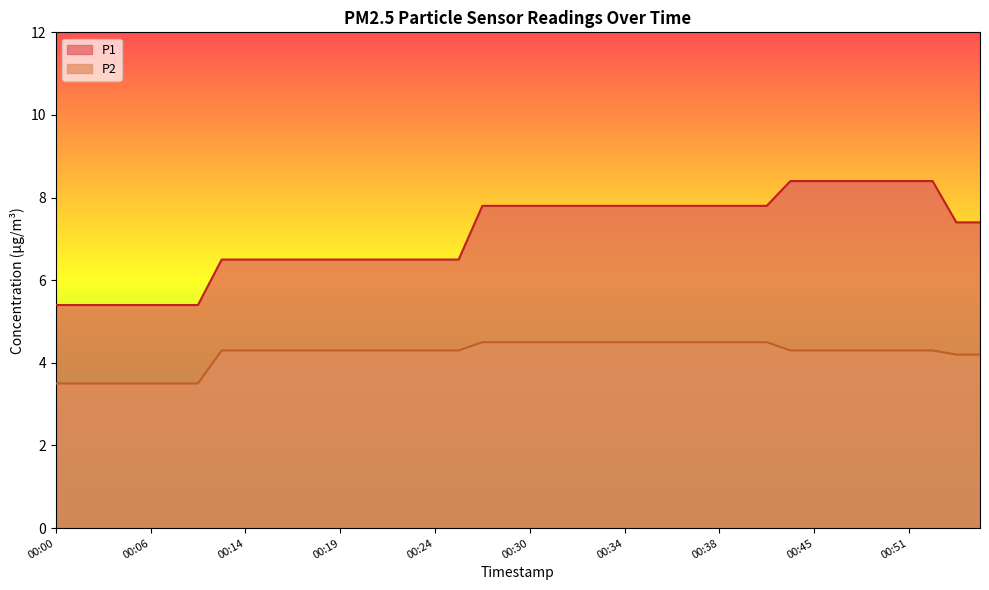

Which series has the largest total across all categories?

P1